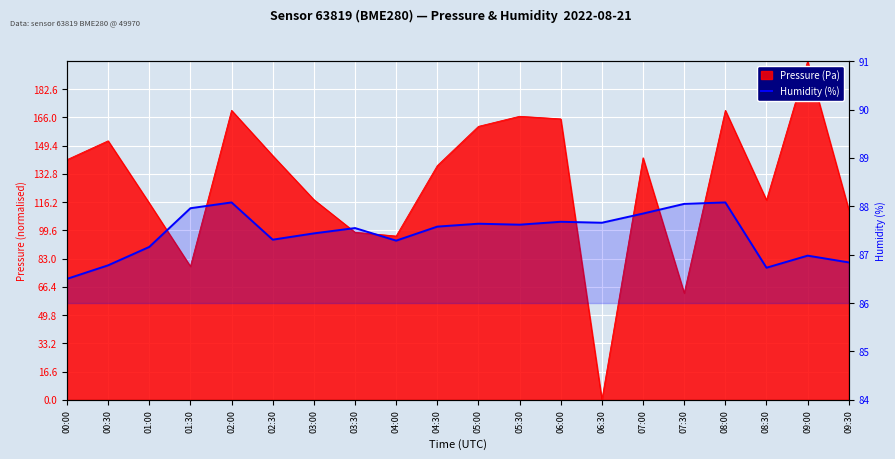

Reading left to right, extract all data points from this chart.

86.5	86.8	87.2	88.0	88.1	87.3	87.4	87.5	87.3	87.6	87.6	87.6	87.7	87.7	87.8	88.0	88.1	86.7	87.0	86.8